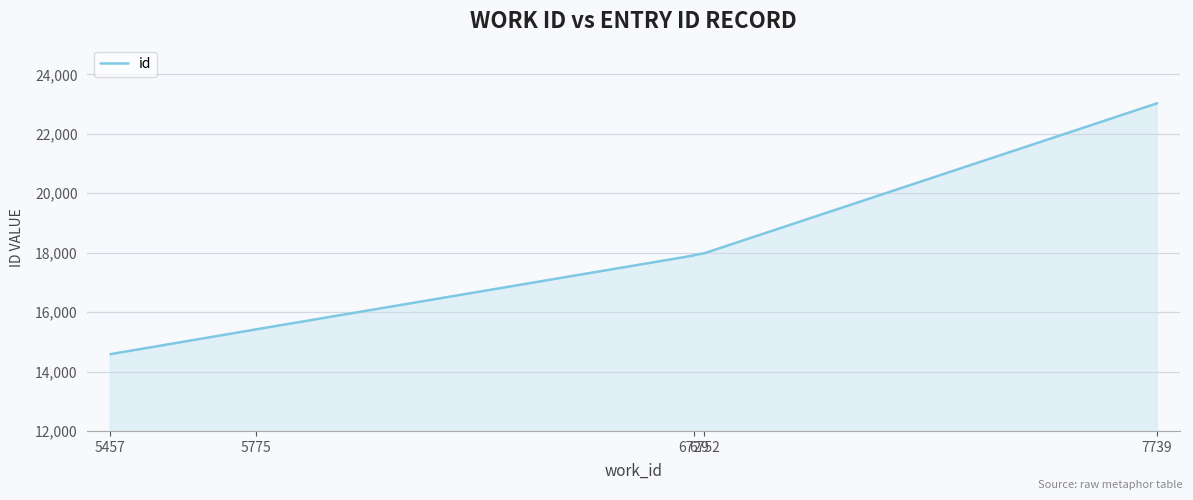

Reading left to right, transcribe all the data shown in this chart.

14584	15419	17906	17919	17980	23026	23031